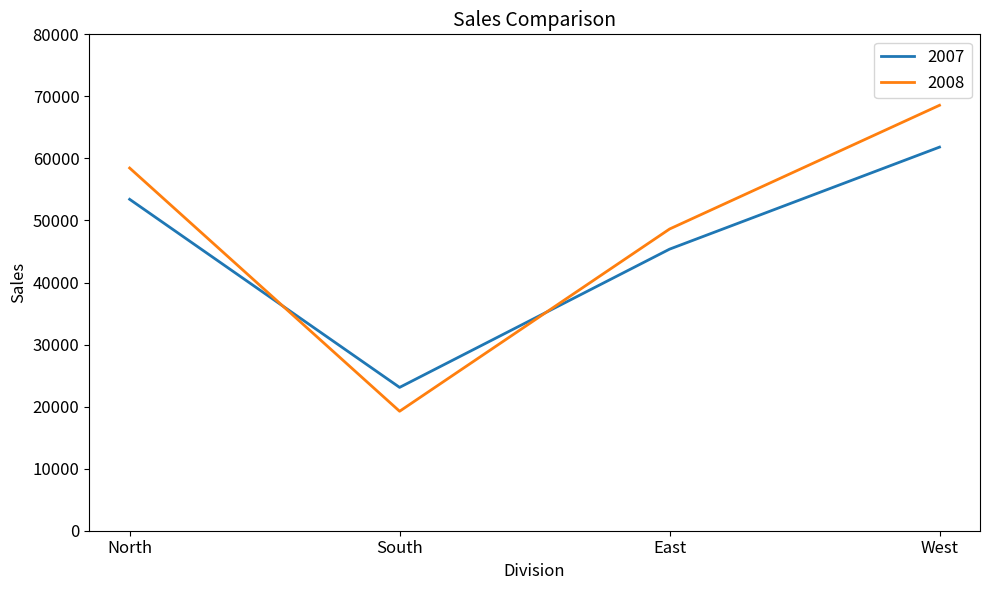

Reading left to right, list all the values displayed in this chart.

2007: North=53412	South=23100	East=45378	West=61823
2008: North=58455	South=19254	East=48622	West=68566